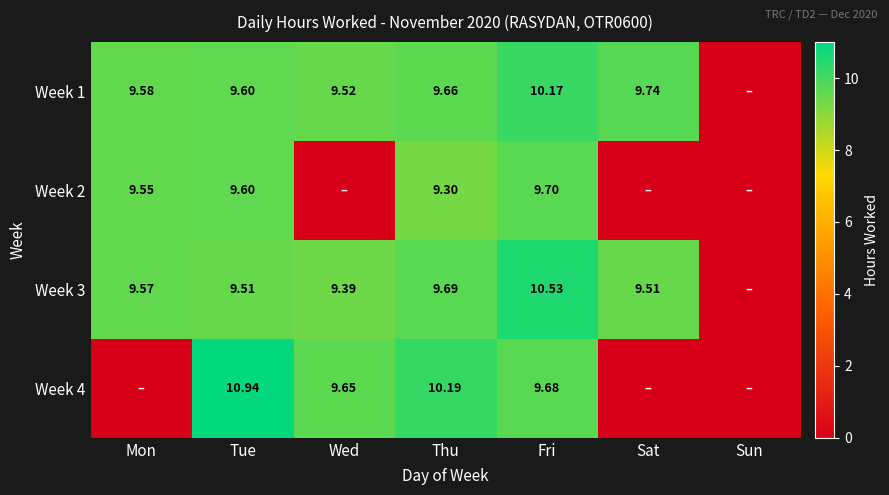

At which label is Week 4 closest to 5?

Wed